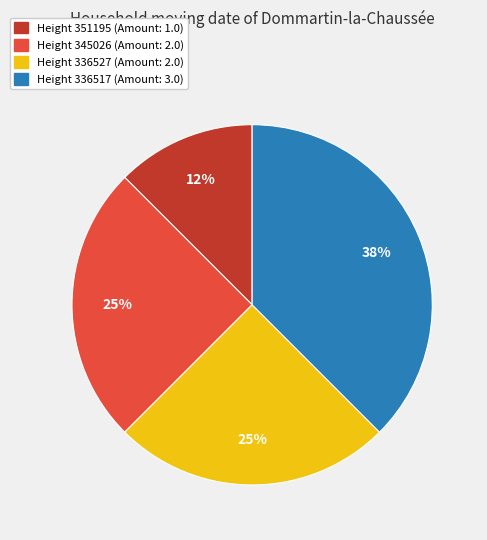

Is there a majority slice in this chart?

No